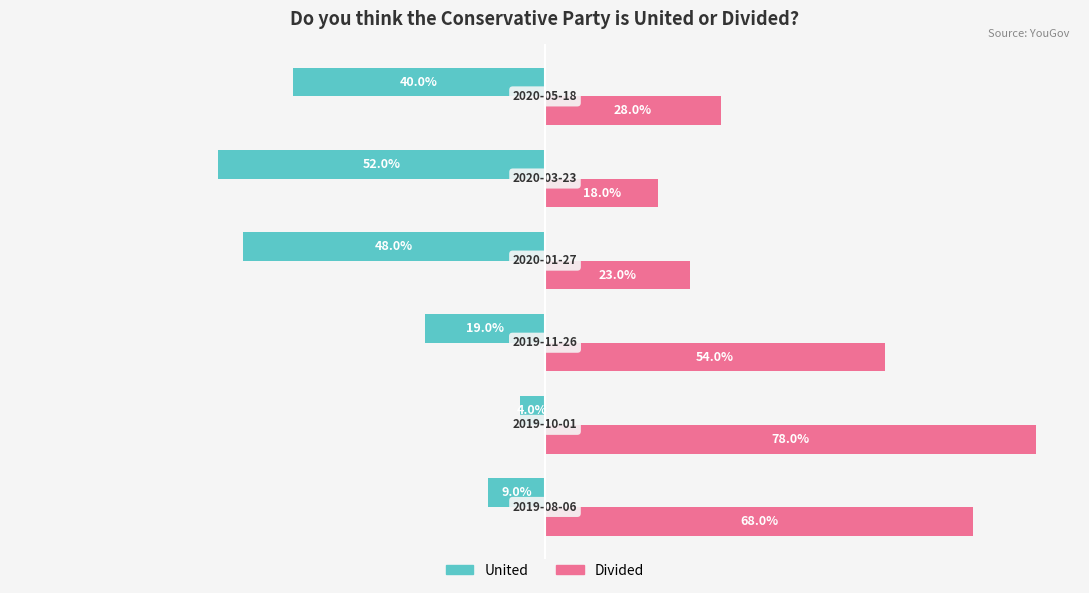

What are all the series names shown in the legend?

United, Divided